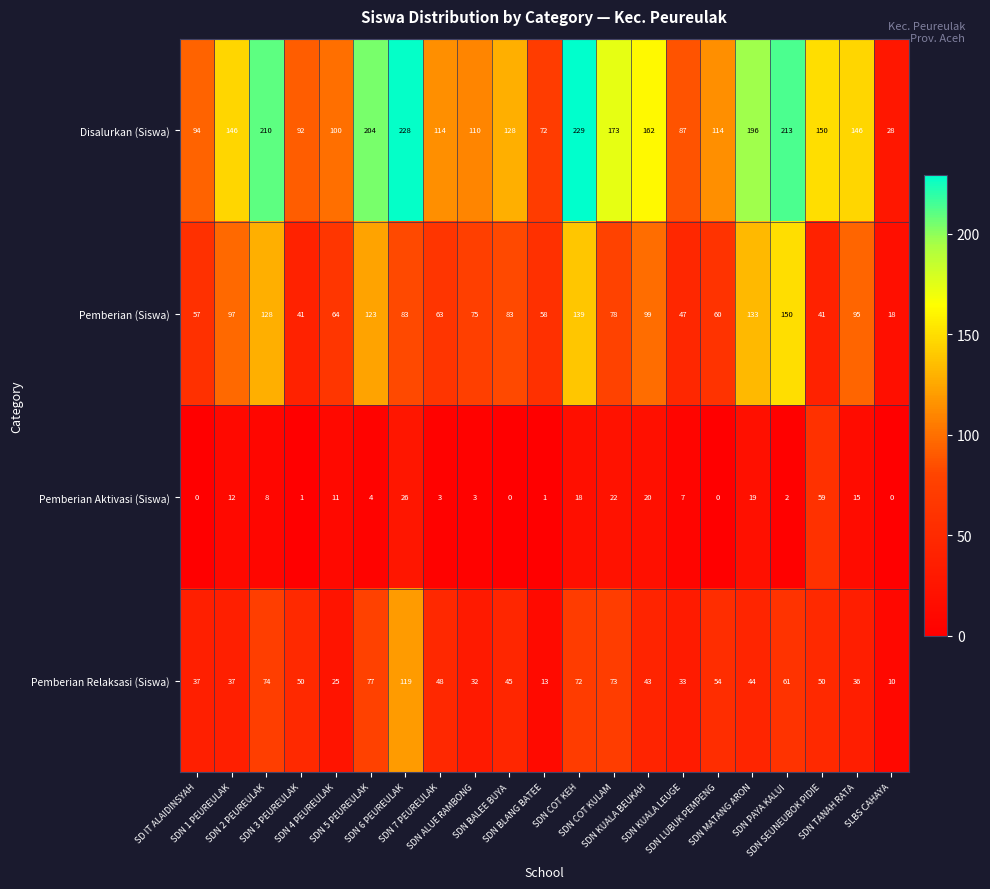

What is the average value of the Disalurkan (Siswa) series?

143